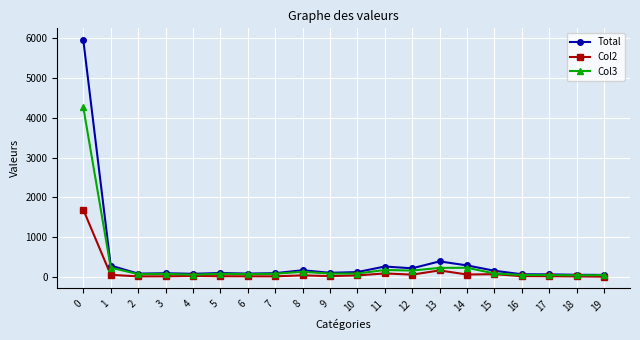

What is the difference between the Total values at 1 and 2?

203